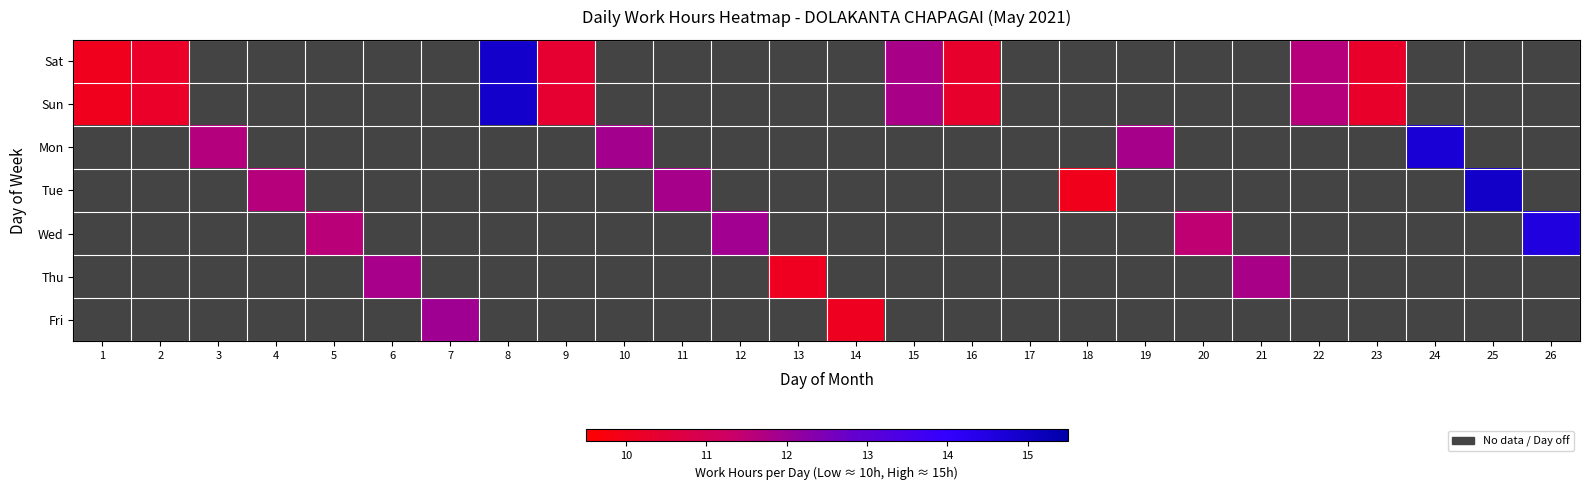

At how many categories does at least one series exceed 10?

24